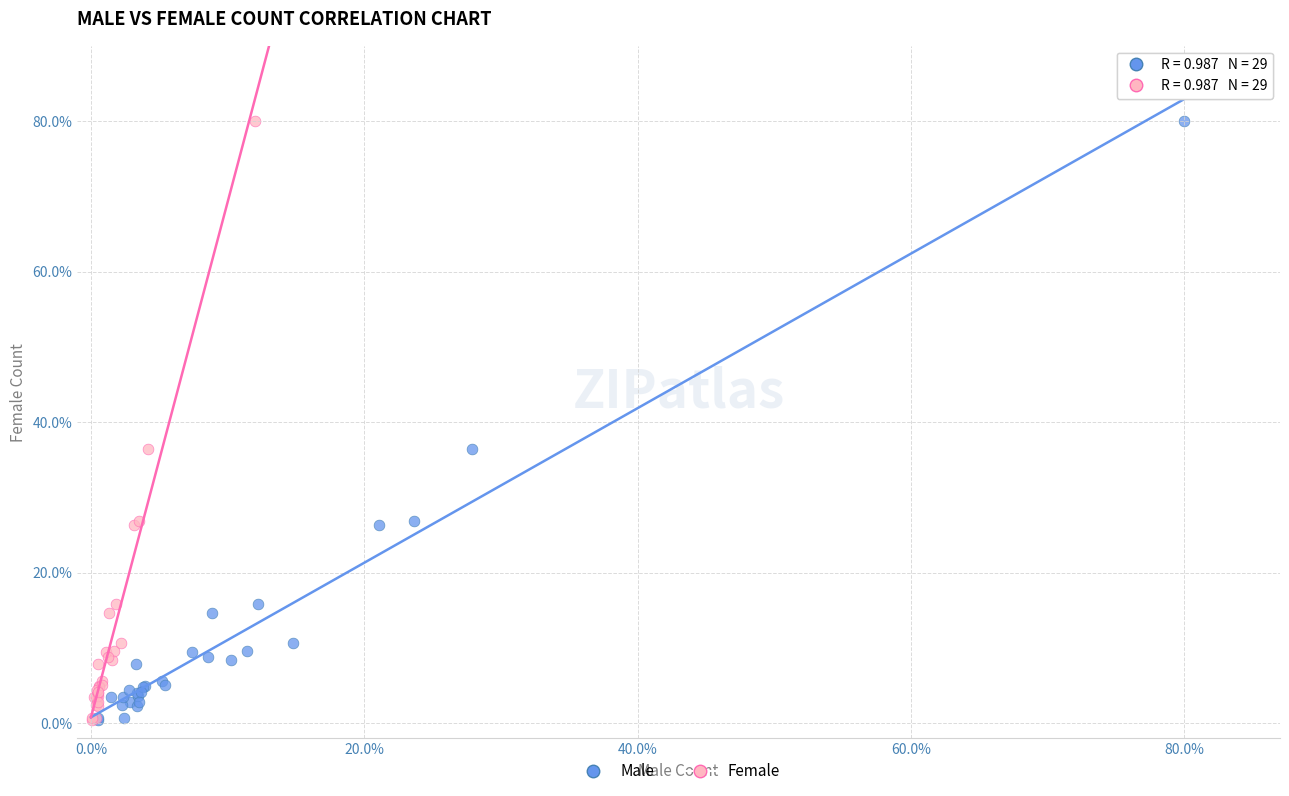

What are all the series names shown in the legend?

Male, Female